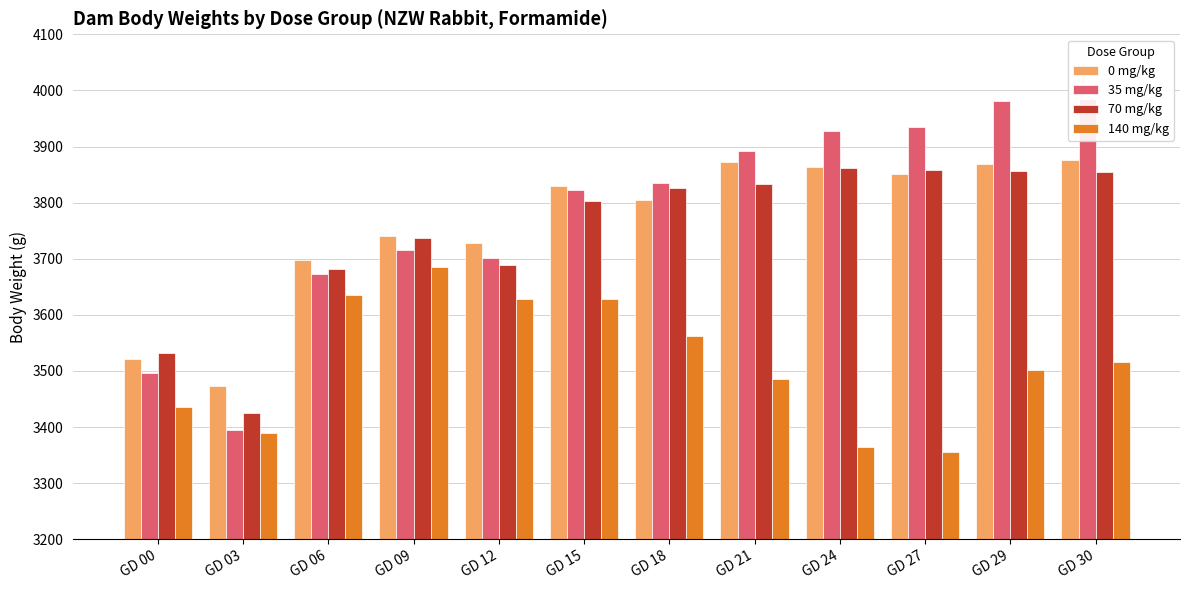

What is the maximum value for 35 mg/kg?

3984.6